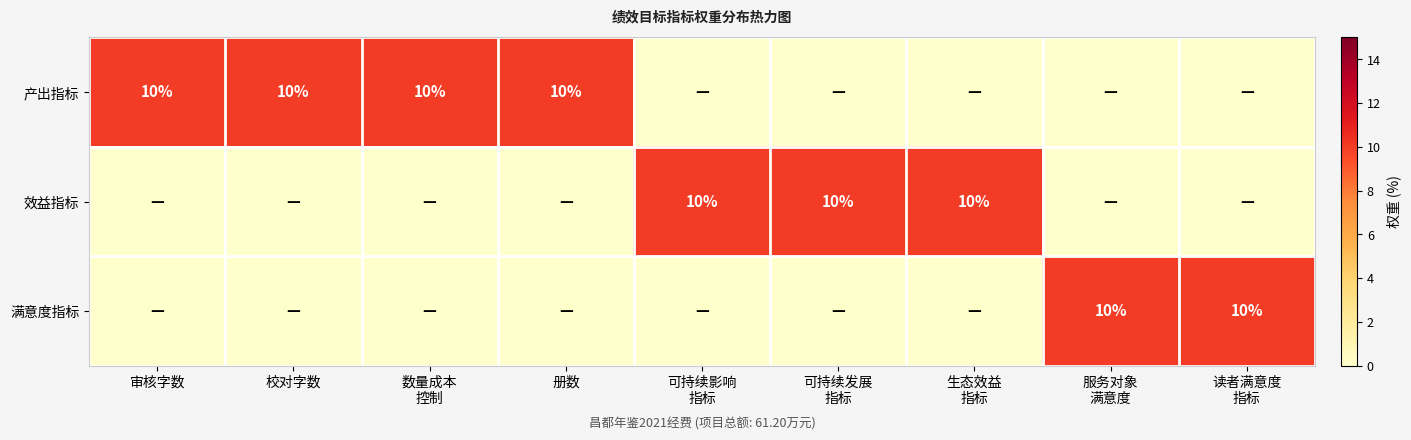

What is the total value across all series at 服务对象
满意度?

10